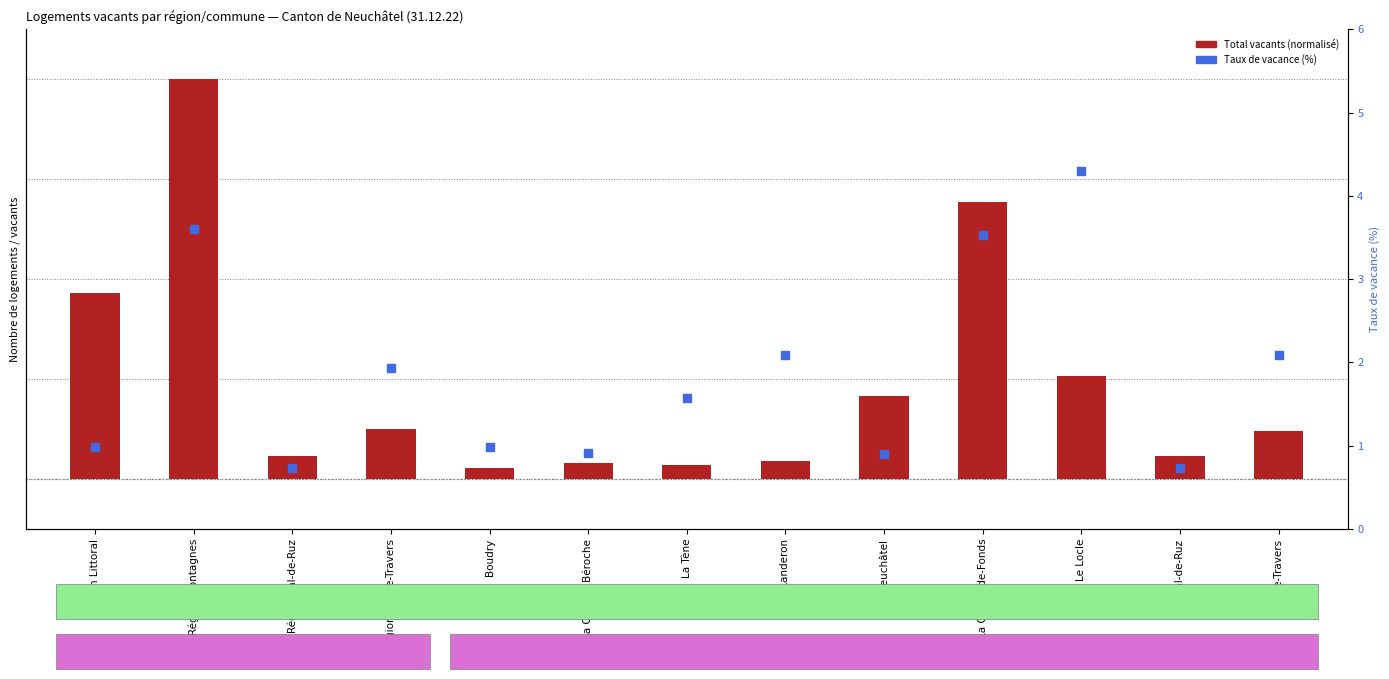

What are all the series names shown in the legend?

Total vacants (normalisé), Taux de vacance (%)